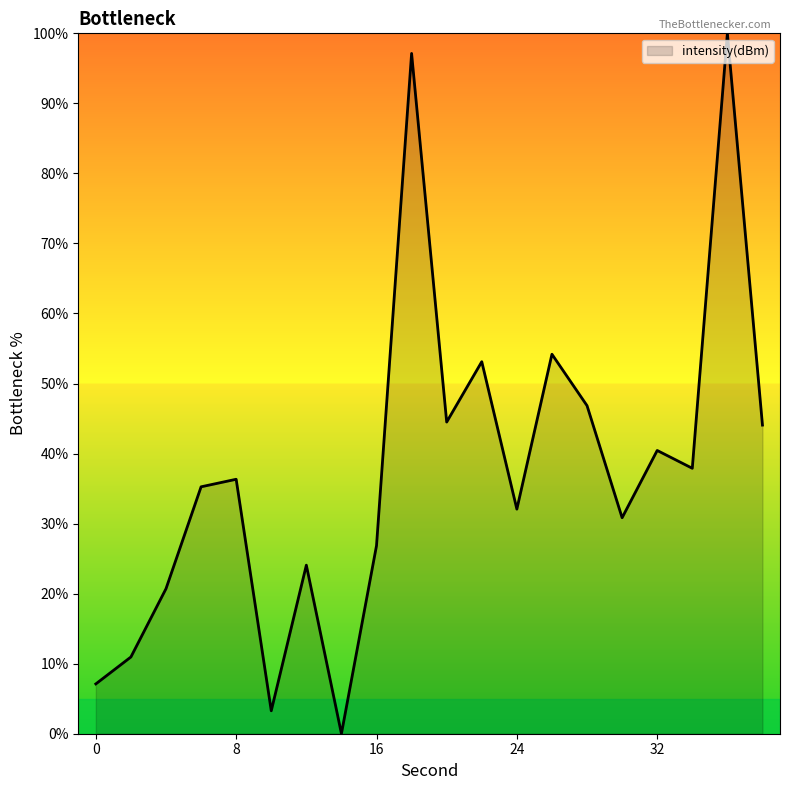

What is the difference between the maximum and minimum values?

100.0